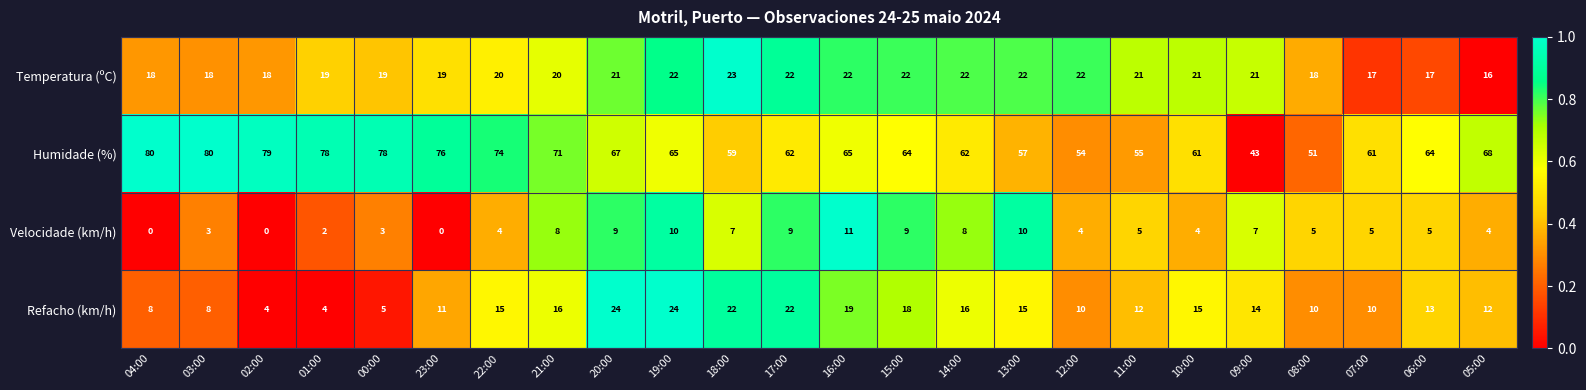

How many categories are shown in the chart?

24